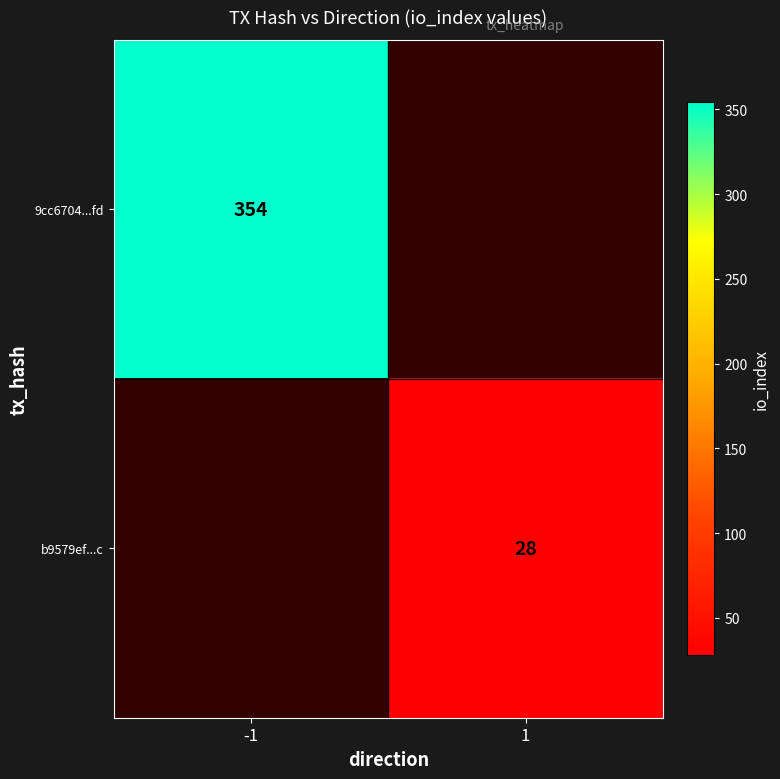

The value of b9579ef...c at 1 is 47. True or false?

False